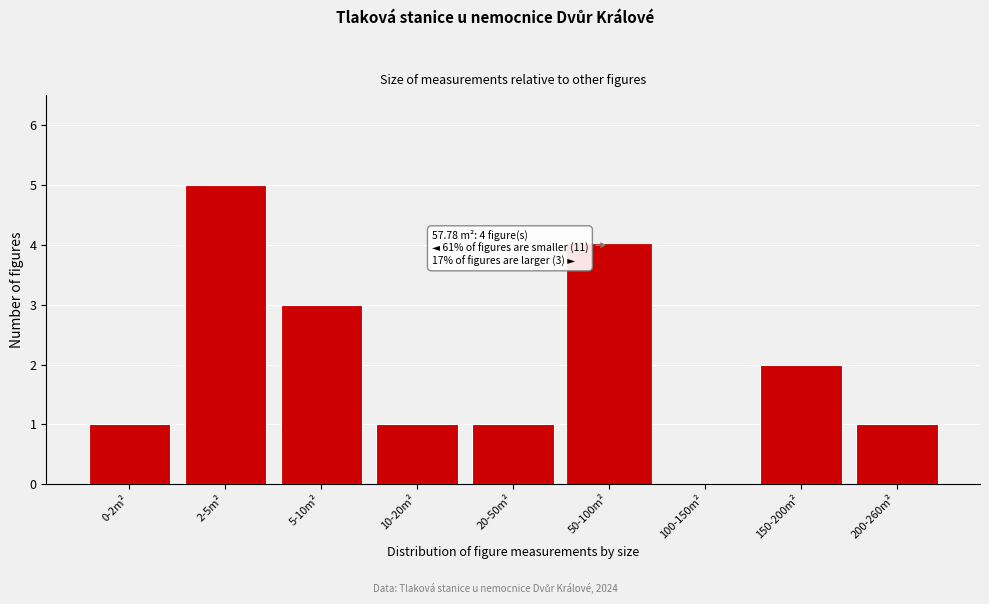

Reading left to right, extract all data points from this chart.

0-2m²=1	2-5m²=5	5-10m²=3	10-20m²=1	20-50m²=1	50-100m²=4	100-150m²=0	150-200m²=2	200-260m²=1